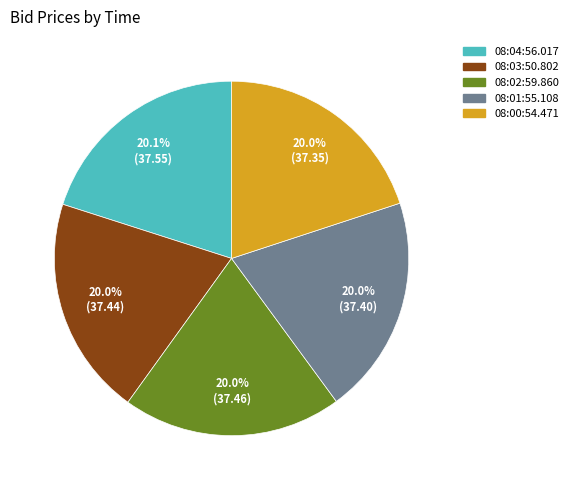

What is the total percentage of 08:02:59.860 and 08:04:56.017?

40.1%